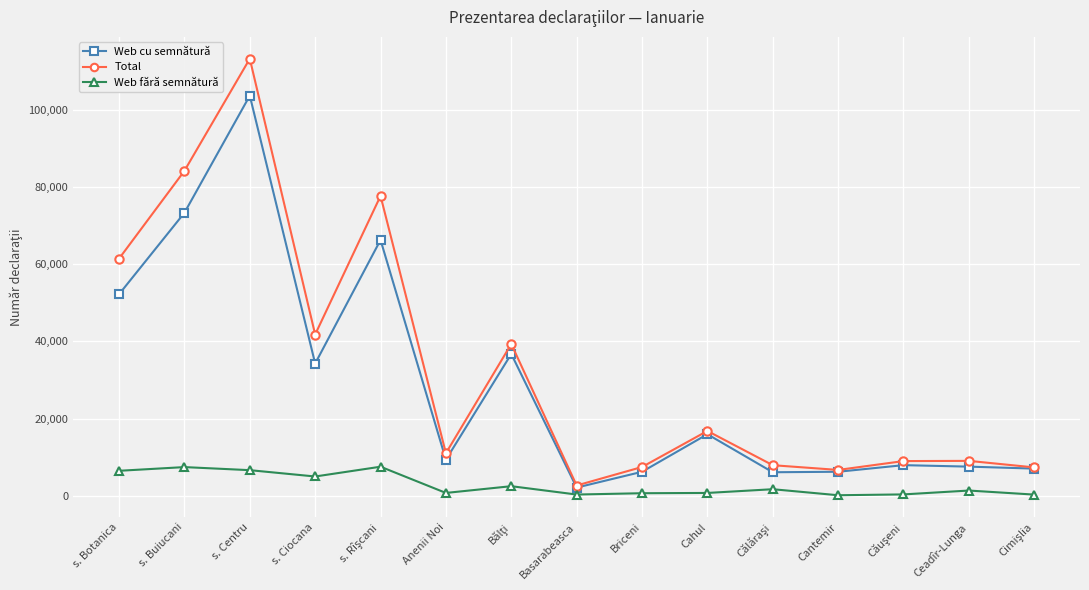

At which label does Web cu semnătură first exceed 9344?

s. Botanica